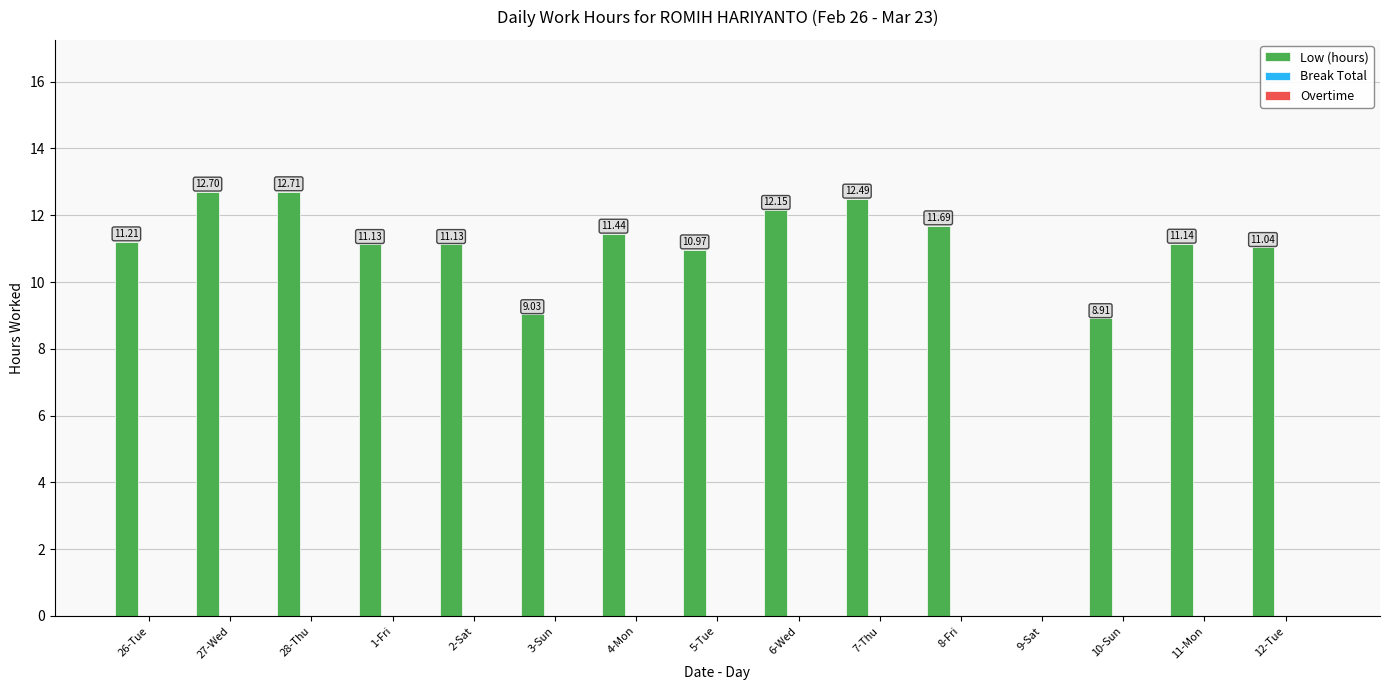

What is the sum of all values?

157.7